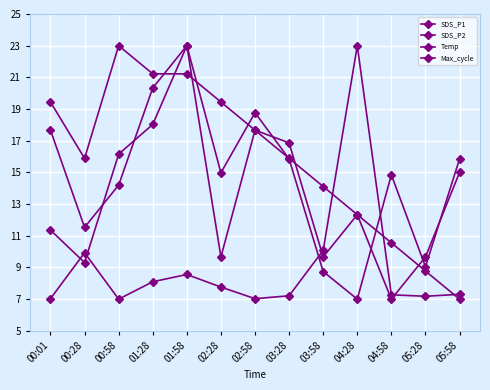

Reading right to left, transcribe all the data shown in this chart.

SDS_P1: 15.9	9.0	14.8	7.0	8.7	15.9	18.8	15.0	23.0	18.0	16.2	9.3	11.4
SDS_P2: 15.0	9.7	7.0	12.3	9.7	16.9	17.7	9.7	23.0	20.3	14.2	11.5	17.7
Temp: 7.0	8.8	10.6	12.3	14.1	15.9	17.7	19.4	21.2	21.2	23.0	15.9	19.4
Max_cycle: 7.3	7.2	7.3	23.0	10.1	7.2	7.0	7.8	8.6	8.1	7.0	9.9	7.0